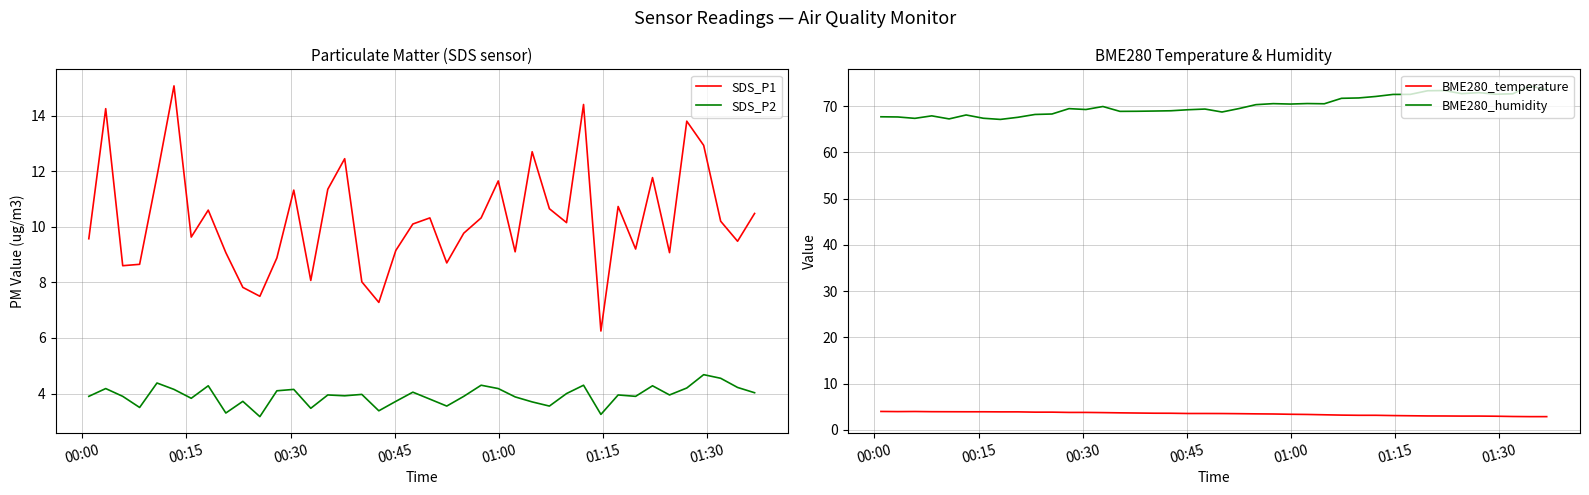

Is this an area chart (filled region under the line)?

No